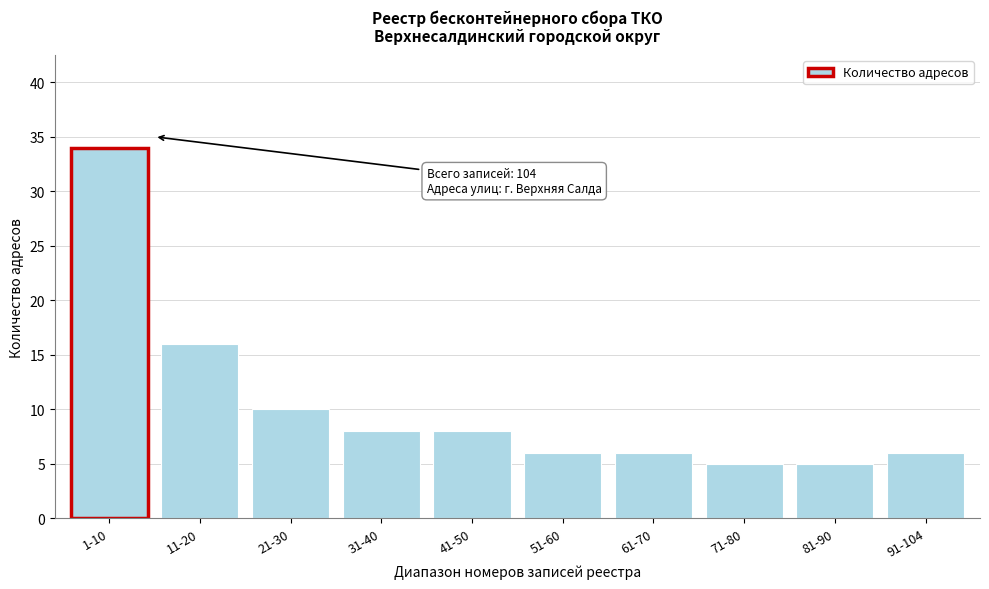

Reading left to right, list all the values displayed in this chart.

34	16	10	8	8	6	6	5	5	6